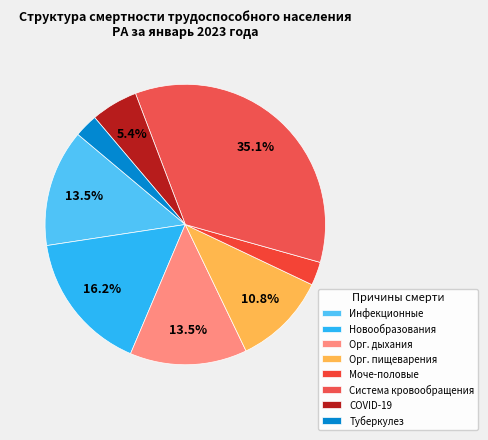

How many slices are in this pie chart?

8